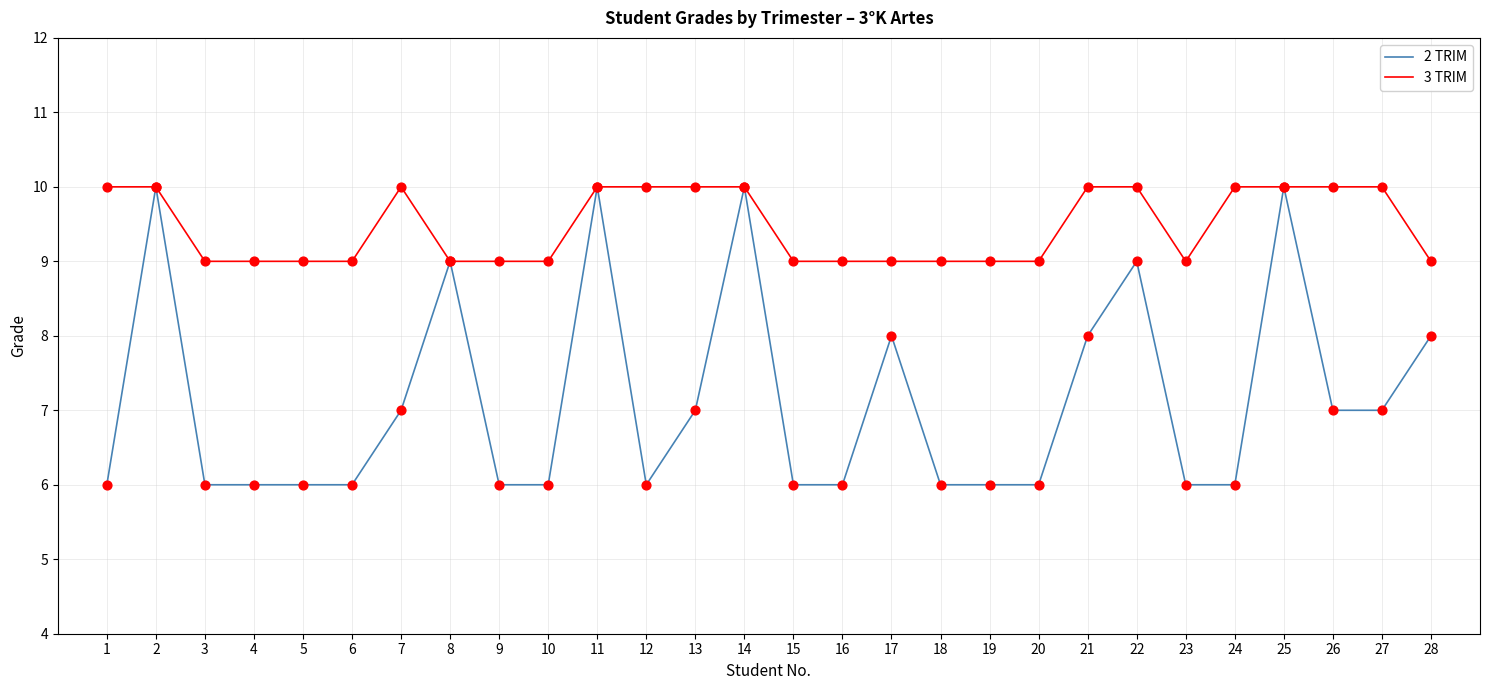

Which series has the largest total across all categories?

3 TRIM